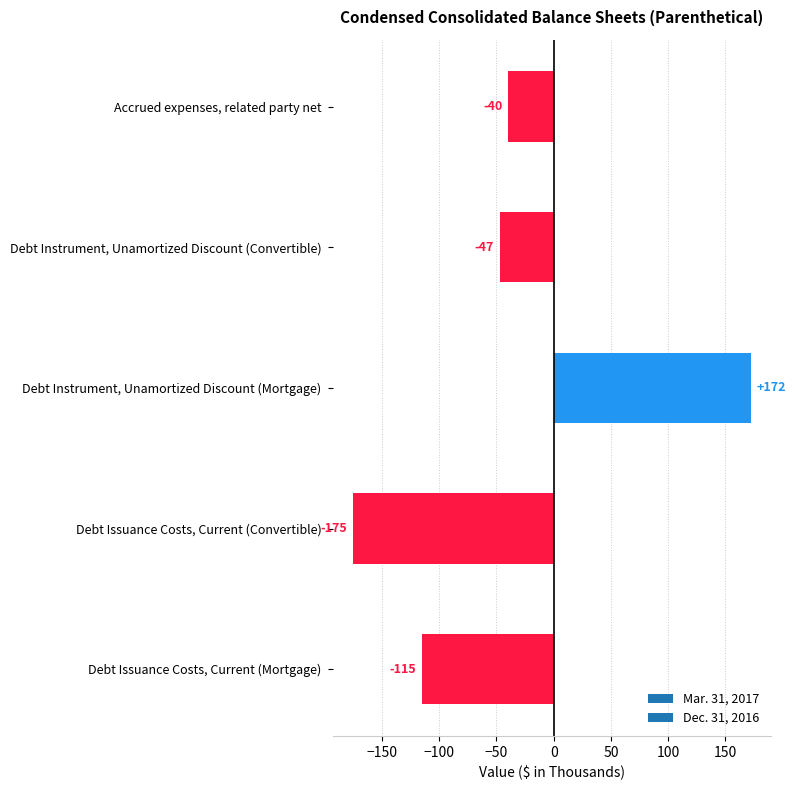

At which label is the value closest to -1?

Accrued expenses, related party net